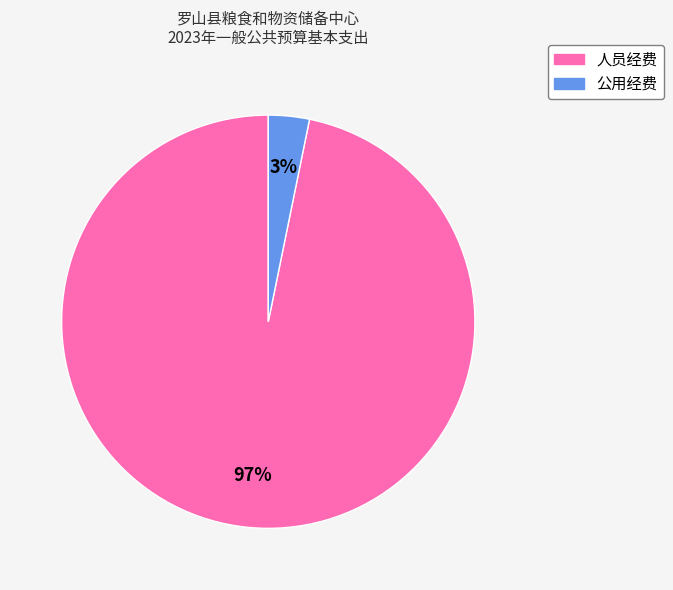

What percentage is the 公用经费 slice, to the nearest percent?

3%